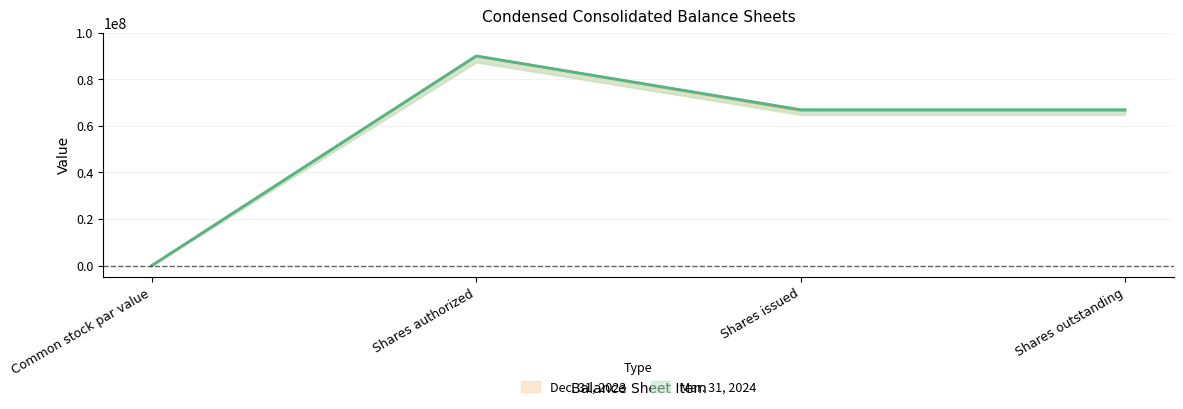

What is the highest value of the Dec. 31, 2023 series?

90000000